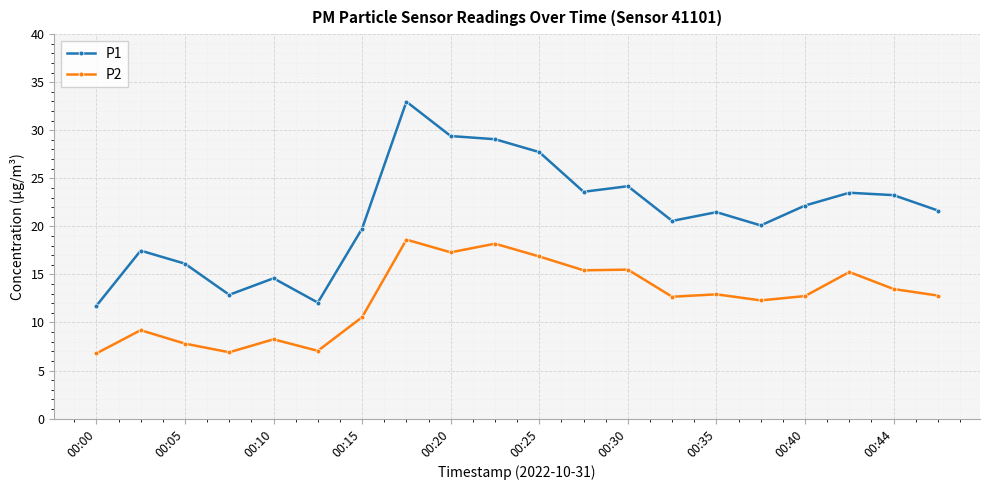

What is the value of the P2 point at the 16th from the left?

12.3